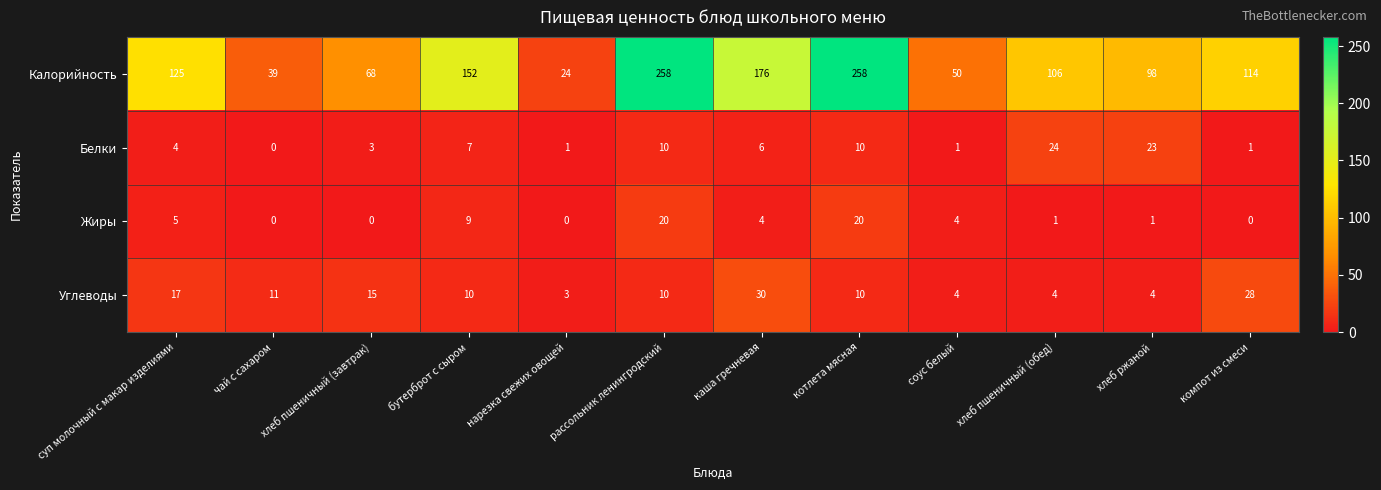

Is it true that Углеводы equals 15 at хлеб пшеничный (завтрак)?

True